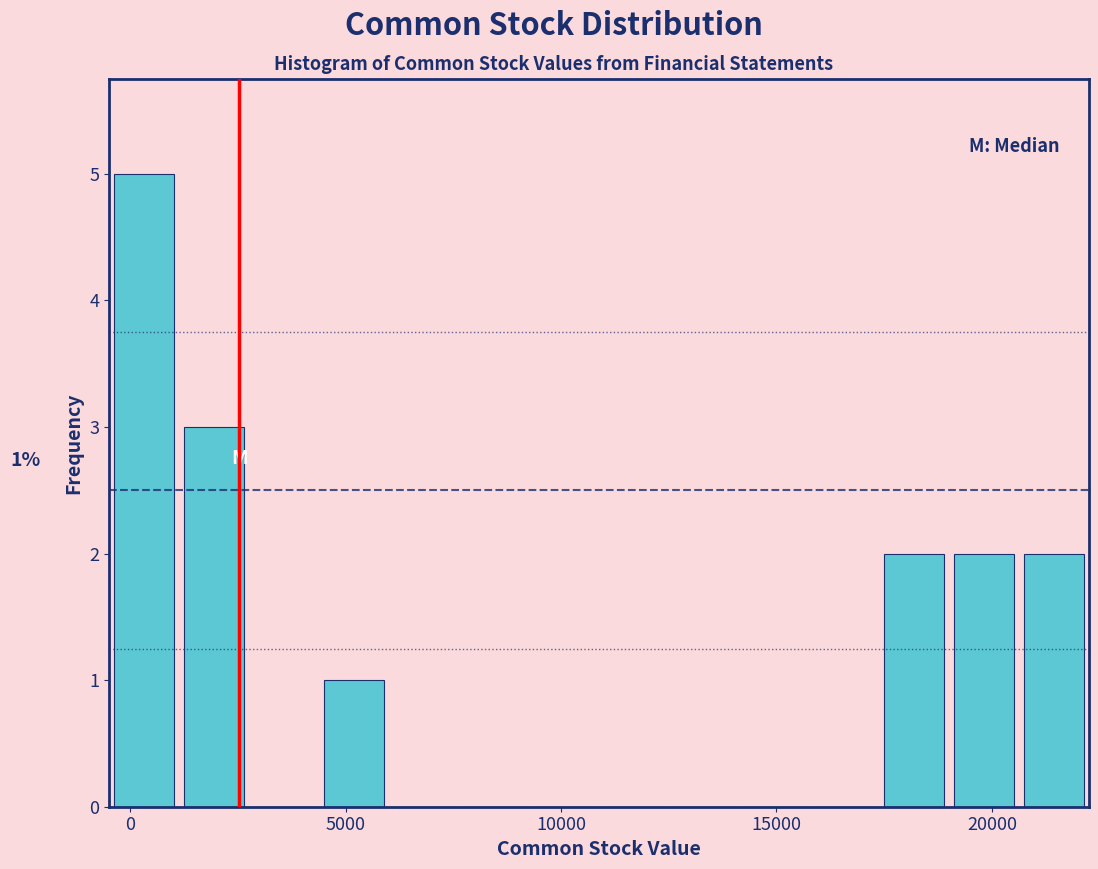

Around what value on the x-axis is the tallest bar? Give the approximate position of its centre, as read against the axis.

500